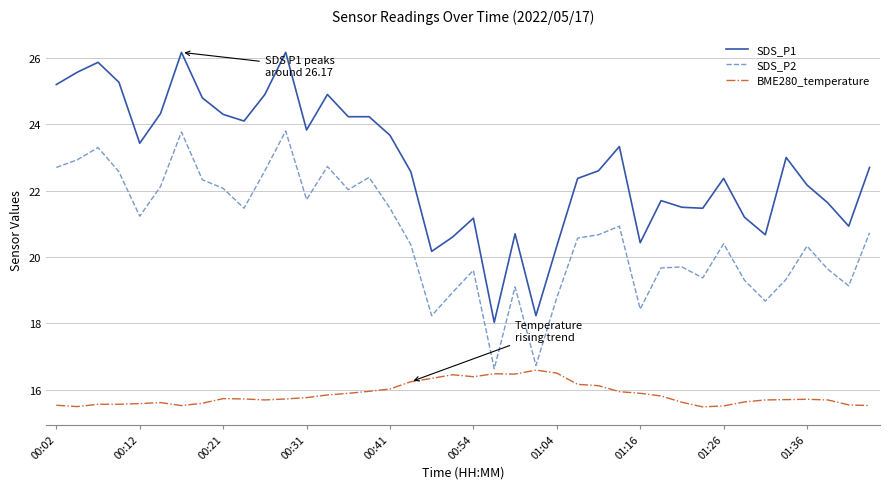

List the series in order of their peak value, highest first.

SDS_P1, SDS_P2, BME280_temperature